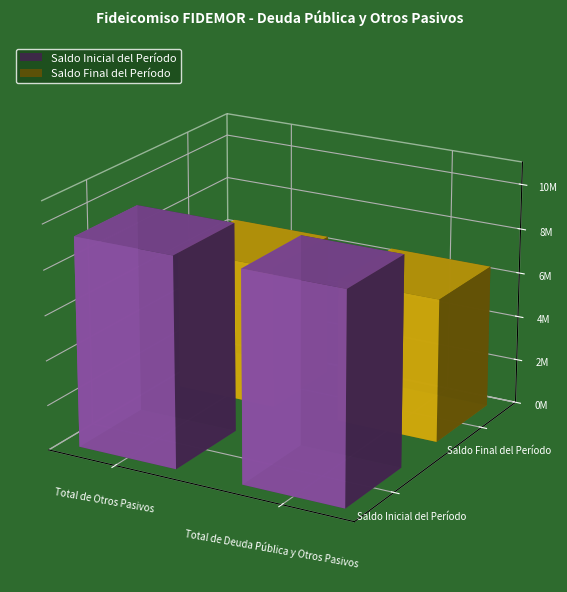

The Saldo Final del Período series shows 6408809.7 at Total de Deuda Pública y Otros Pasivos. True or false?

True